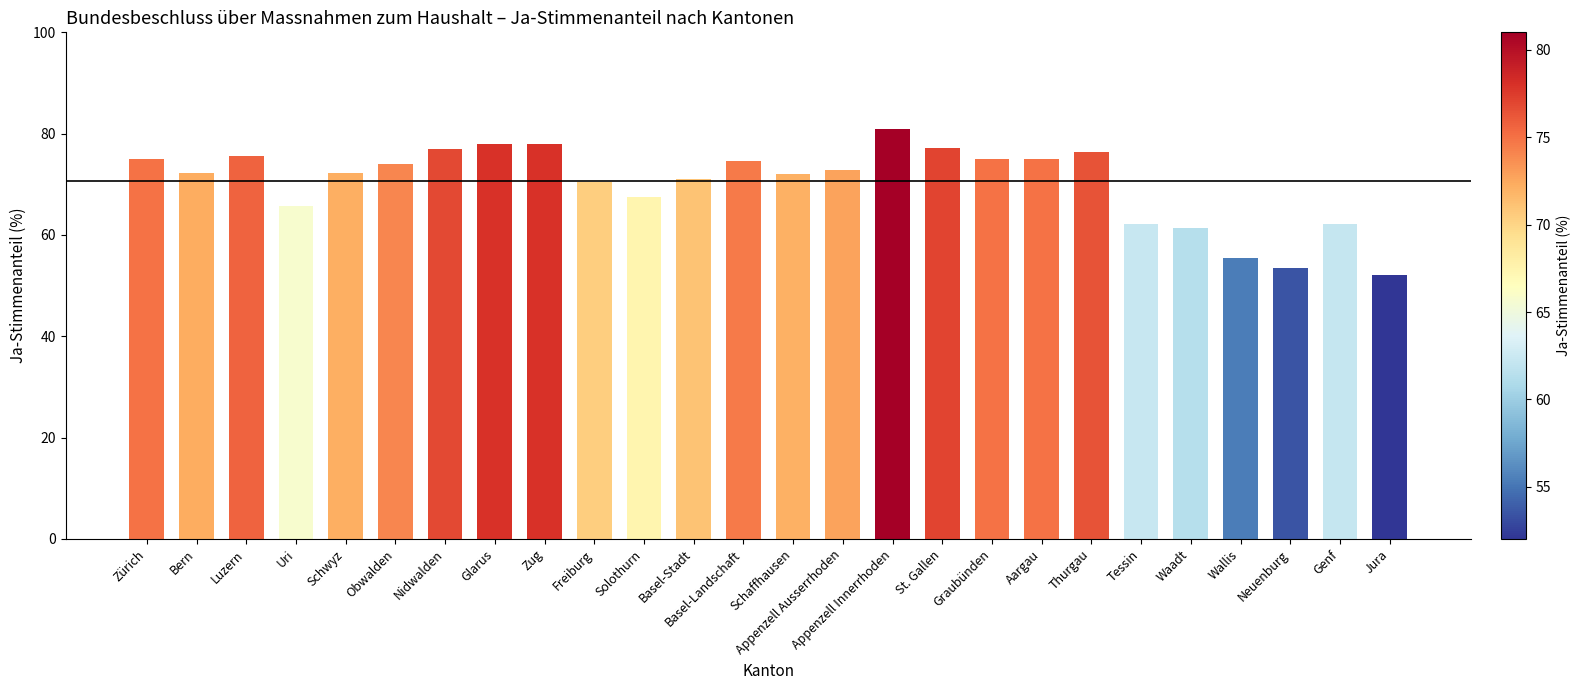

Are the bars grouped side by side (vs. stacked)?

No